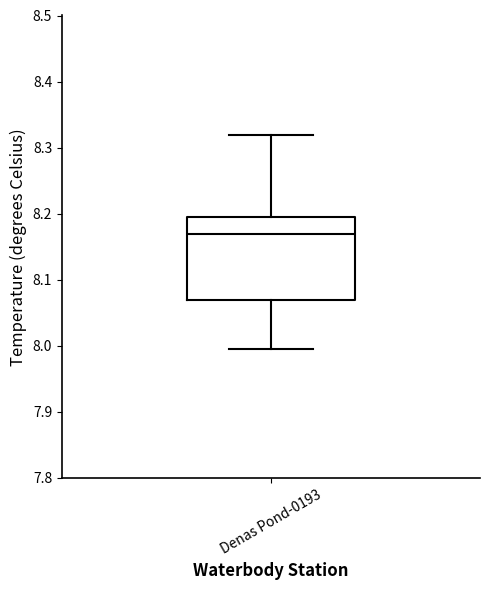

Where does the lower whisker of the box for Denas Pond-0193 end on the y-axis? The values are not printed on the chart, so give them approximately, as read against the axis.

8.00